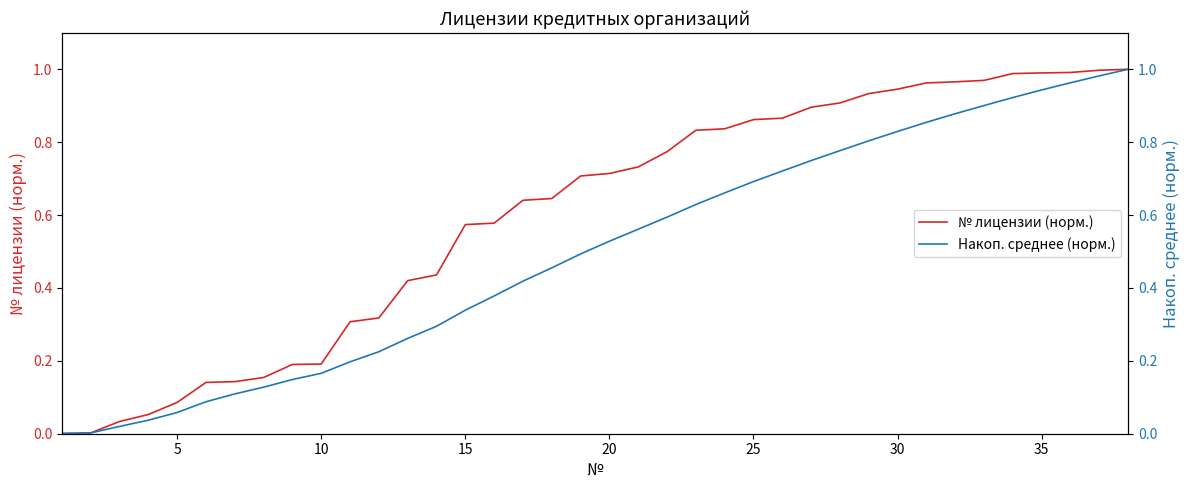

Is this an area chart (filled region under the line)?

No